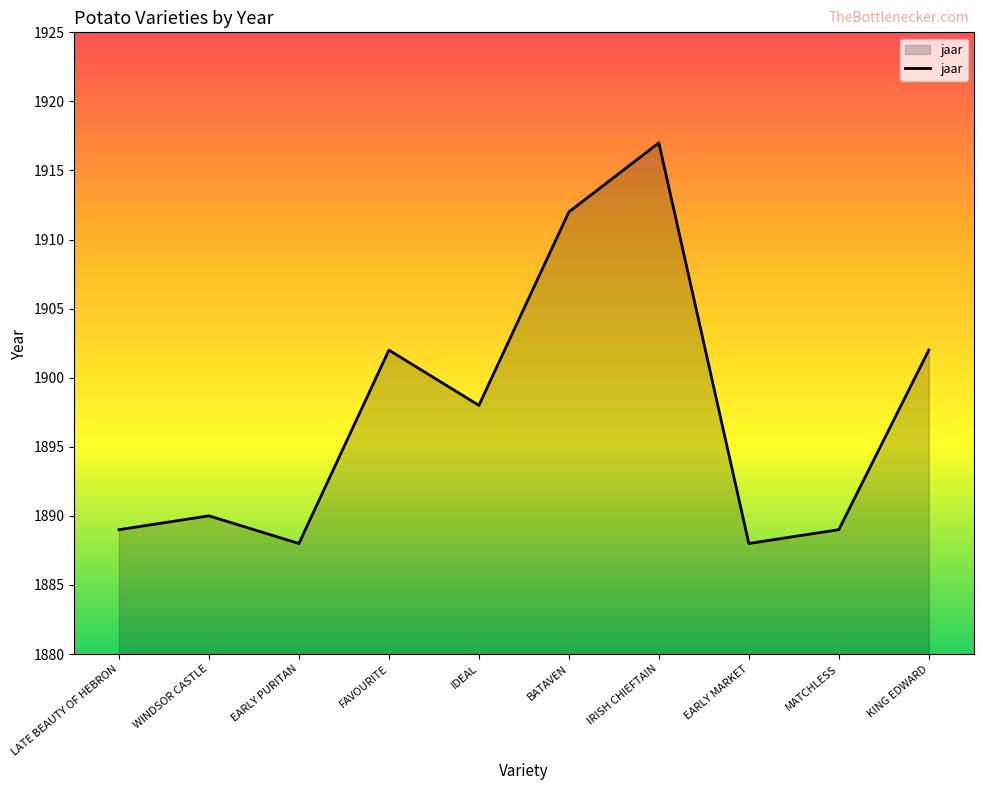

Reading right to left, extract all data points from this chart.

1902	1889	1888	1917	1912	1898	1902	1888	1890	1889